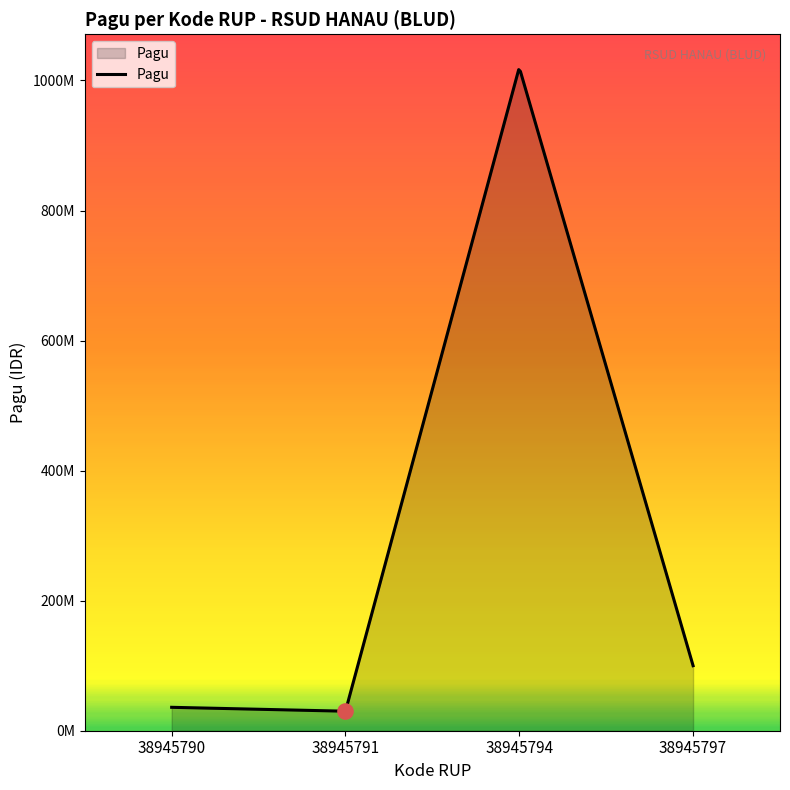

Approximately how many times larger is the value at 38945791 compared to 38945790?

0.8